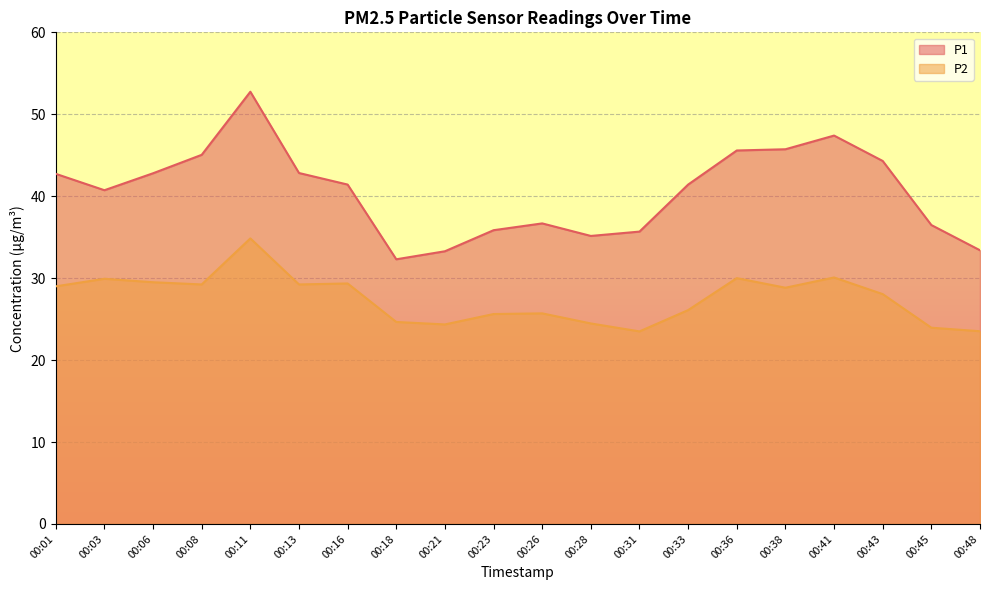

Rank the categories by P2 value from highest to lowest.

00:11, 00:41, 00:36, 00:03, 00:06, 00:16, 00:08, 00:13, 00:01, 00:38, 00:43, 00:33, 00:26, 00:23, 00:18, 00:28, 00:21, 00:45, 00:48, 00:31